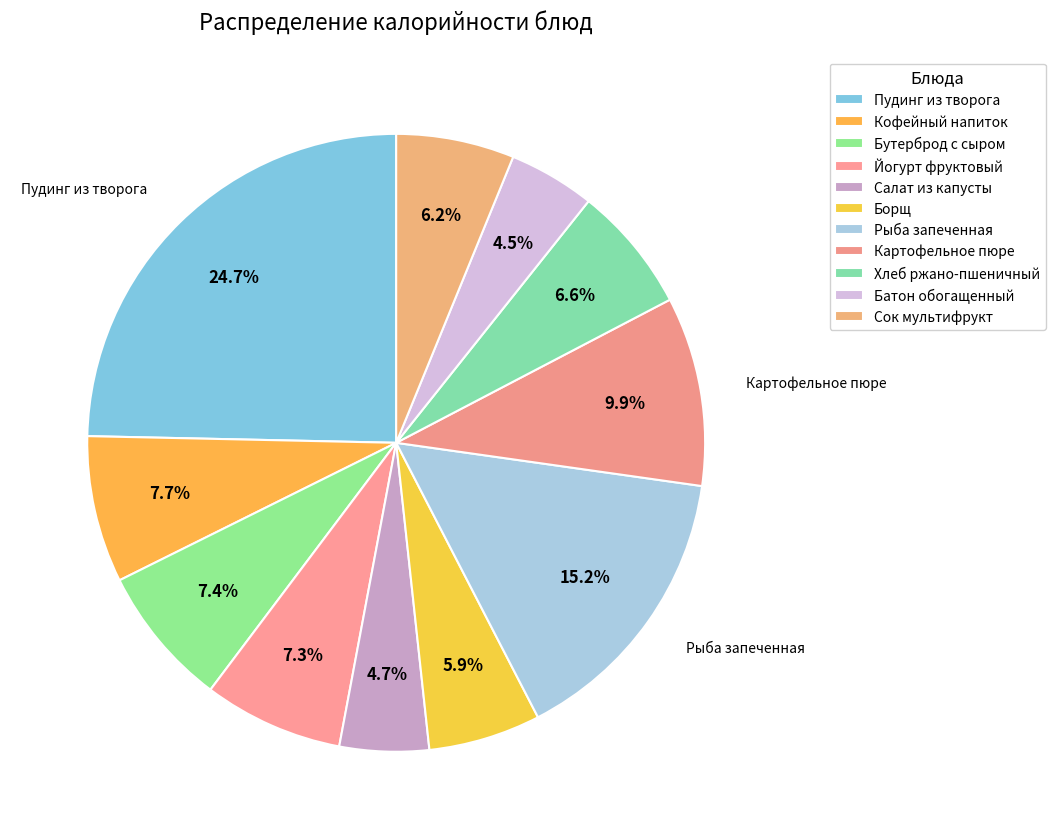

To the nearest percent, what is the combined percentage of Батон обогащенный and Кофейный напиток?

12%